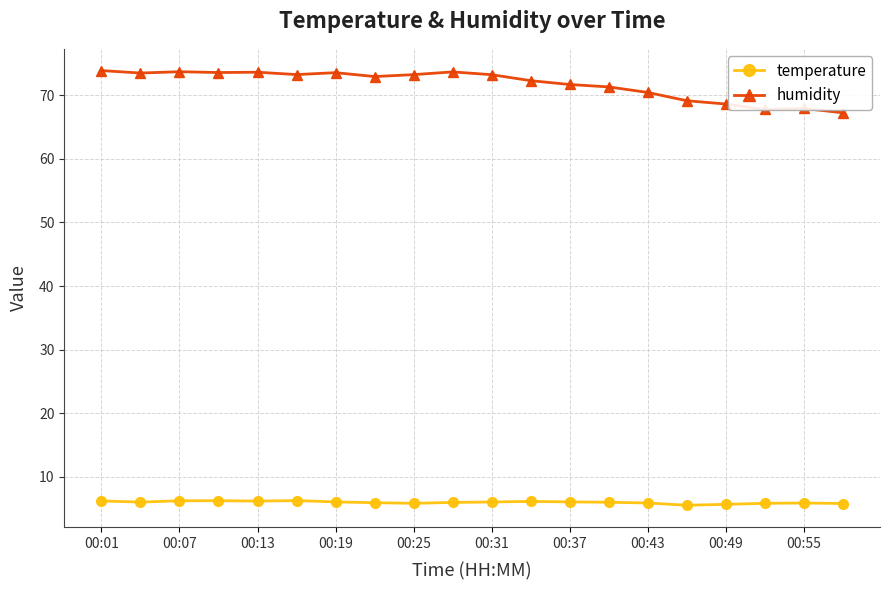

Rank the series by their average value, from highest to lowest.

humidity, temperature